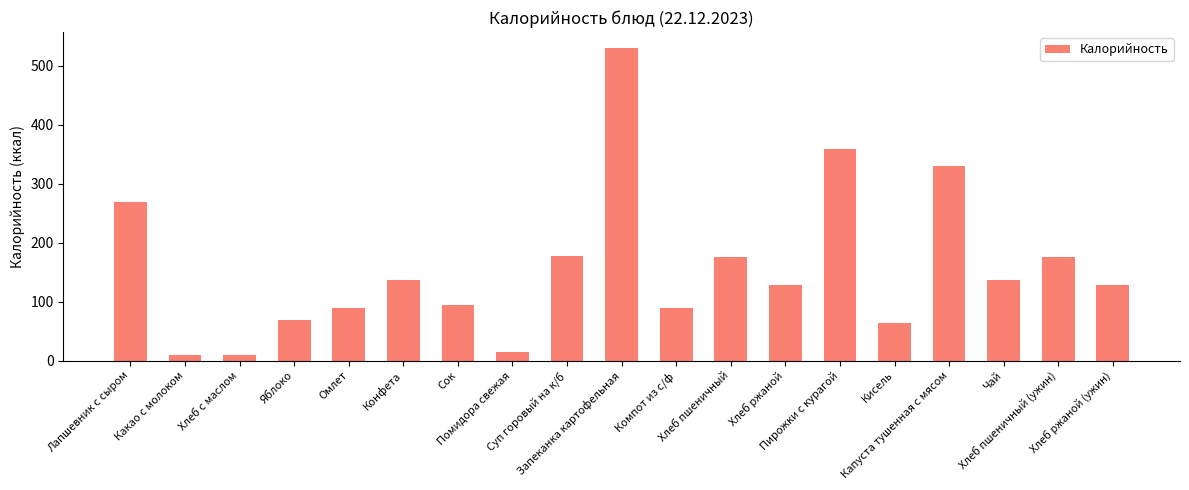

Does the chart contain any negative values?

No